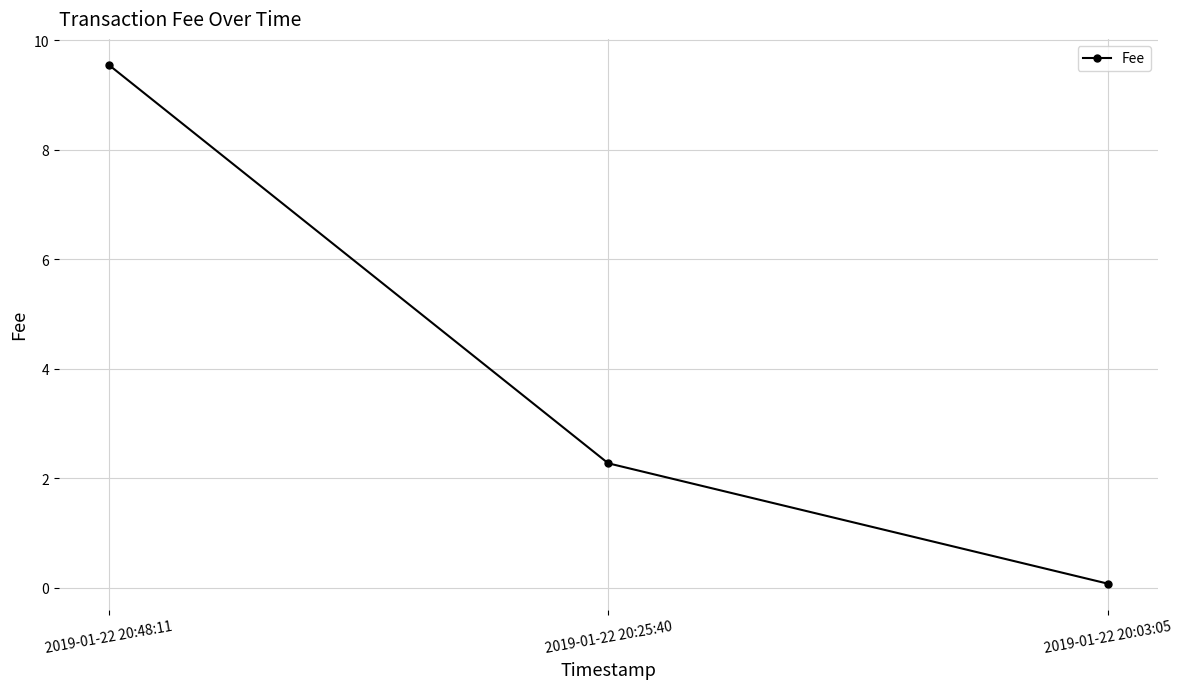

Rank the categories by value from lowest to highest.

2019-01-22 20:03:05, 2019-01-22 20:25:40, 2019-01-22 20:48:11